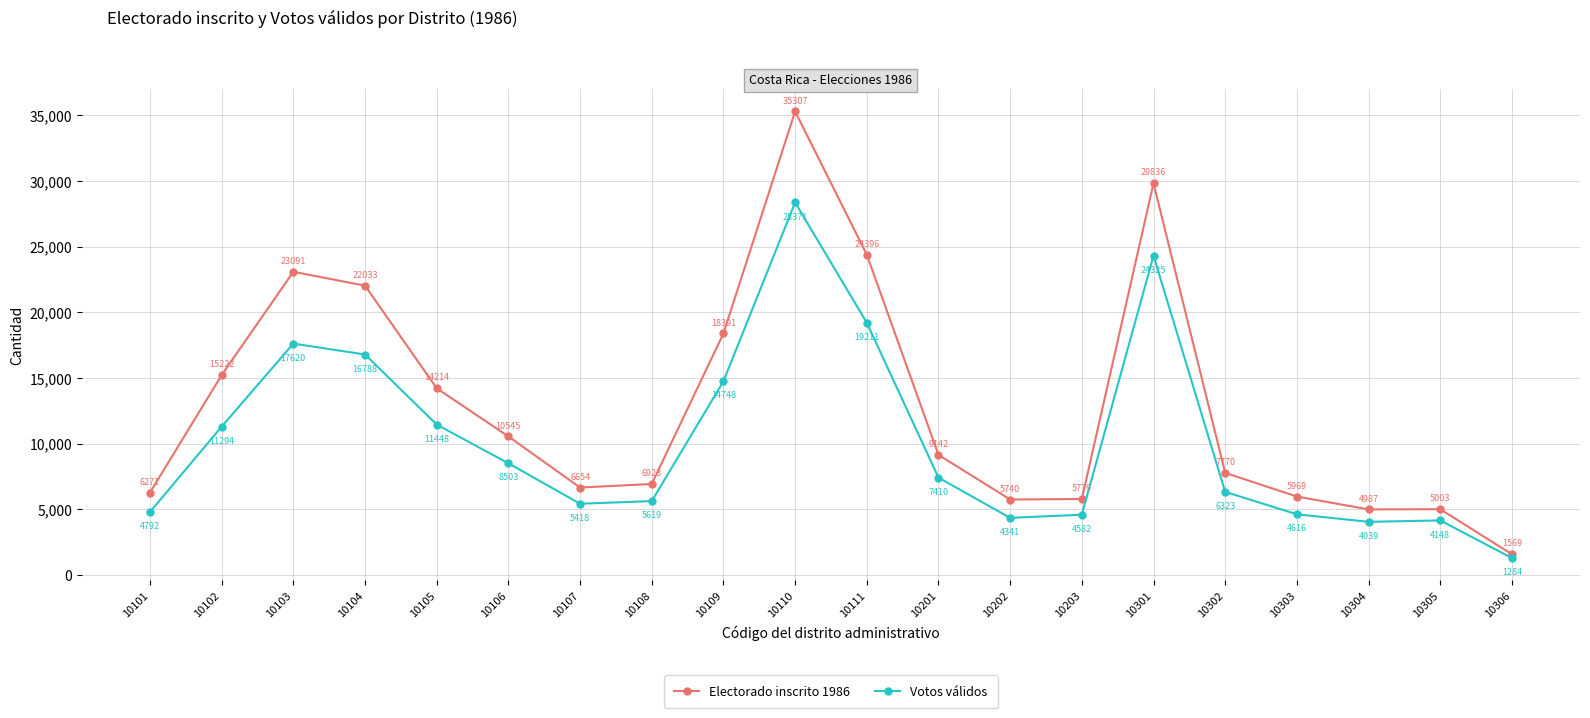

What is the minimum value for Votos válidos?

1284